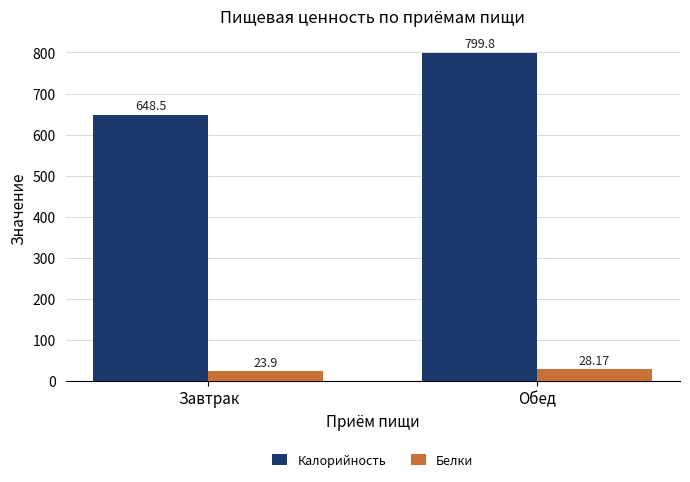

What is the average value of the Белки series?

26.0